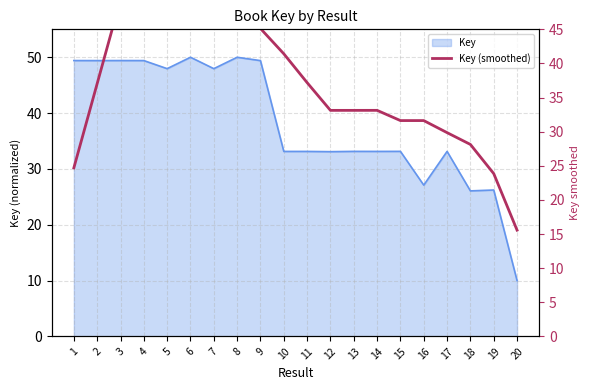

At which category does the data reach its first local peak?

3